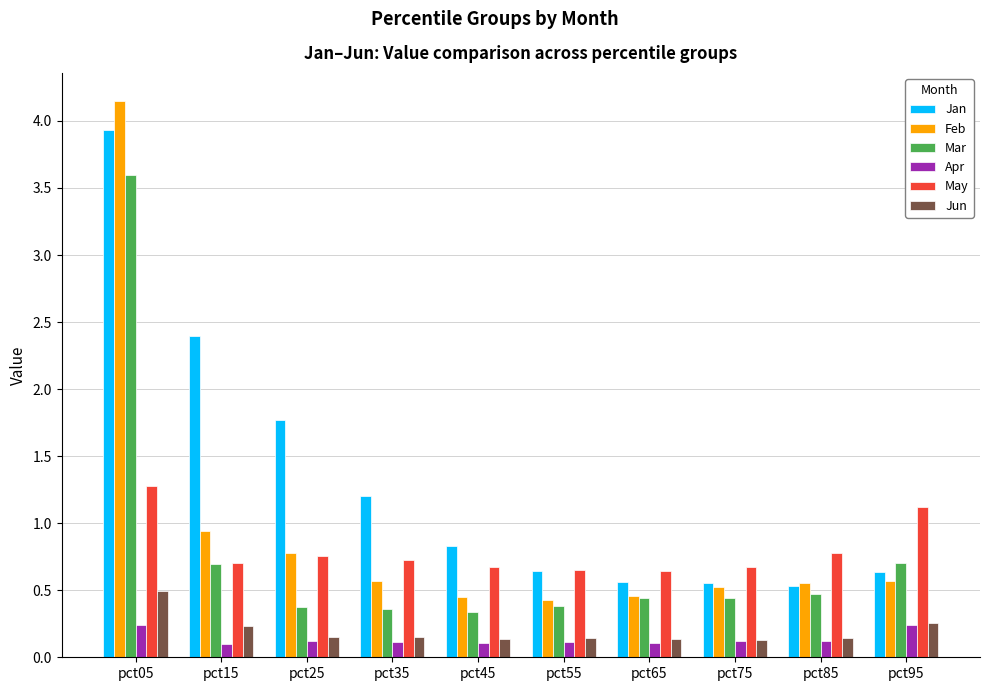

The value of Jun at pct15 is 0.1. True or false?

False